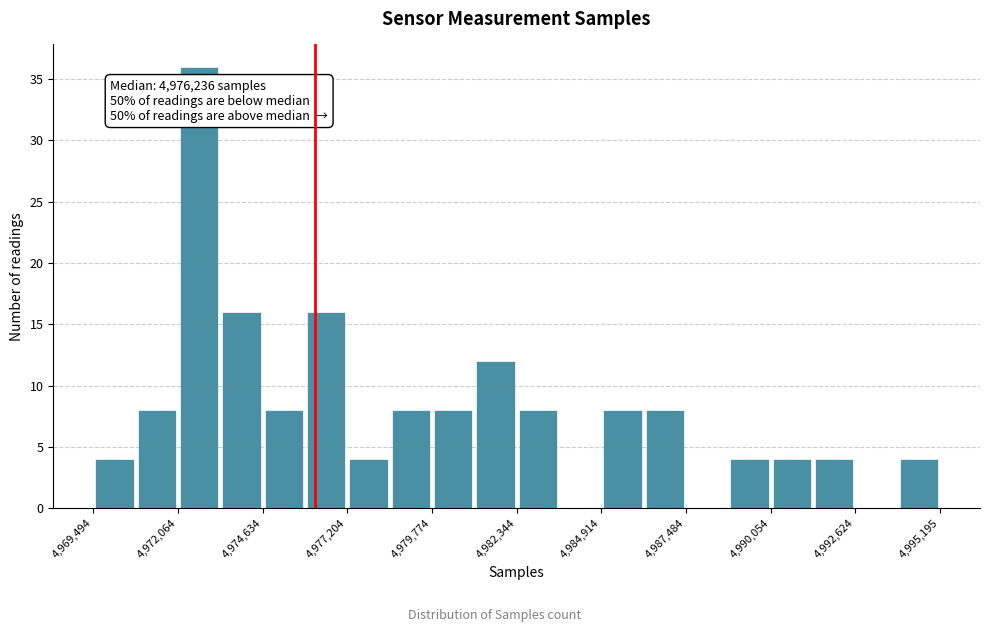

Around what value on the x-axis is the tallest bar? Give the approximate position of its centre, as read against the axis.

4972500